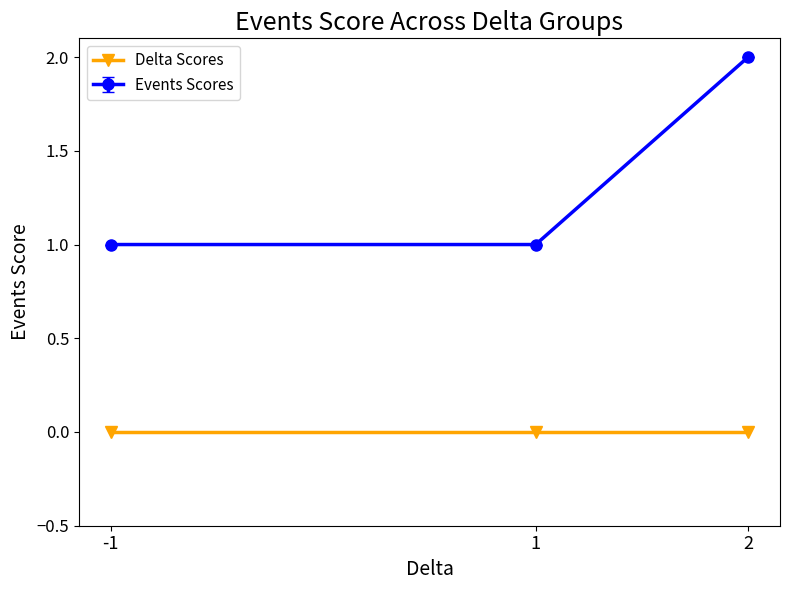

Which series has the largest total across all categories?

Events Scores